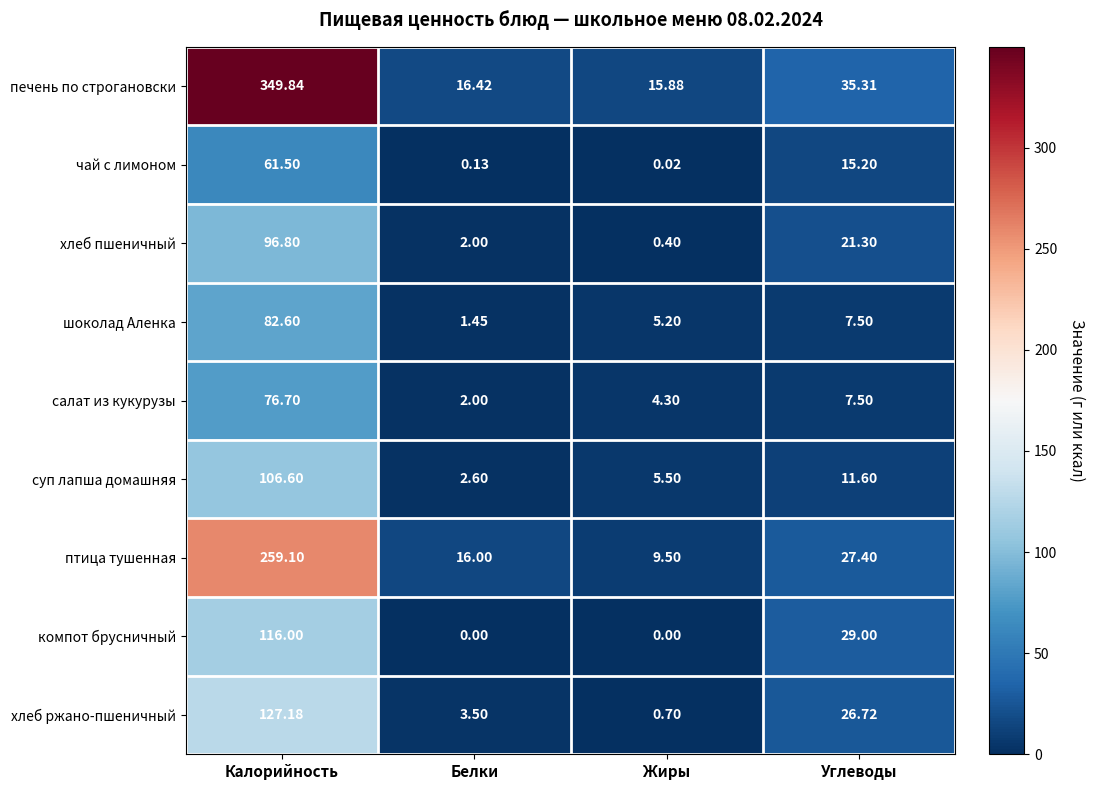

List the series in order of their peak value, lowest first.

чай с лимоном, салат из кукурузы, шоколад Аленка, хлеб пшеничный, суп лапша домашняя, компот брусничный, хлеб ржано-пшеничный, птица тушенная, печень по строгановски